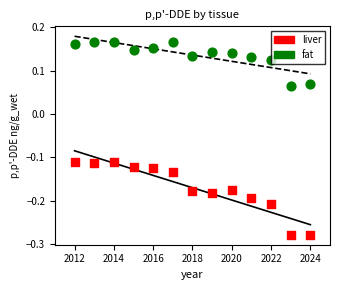

Which series has the widest spread of Y values?

liver